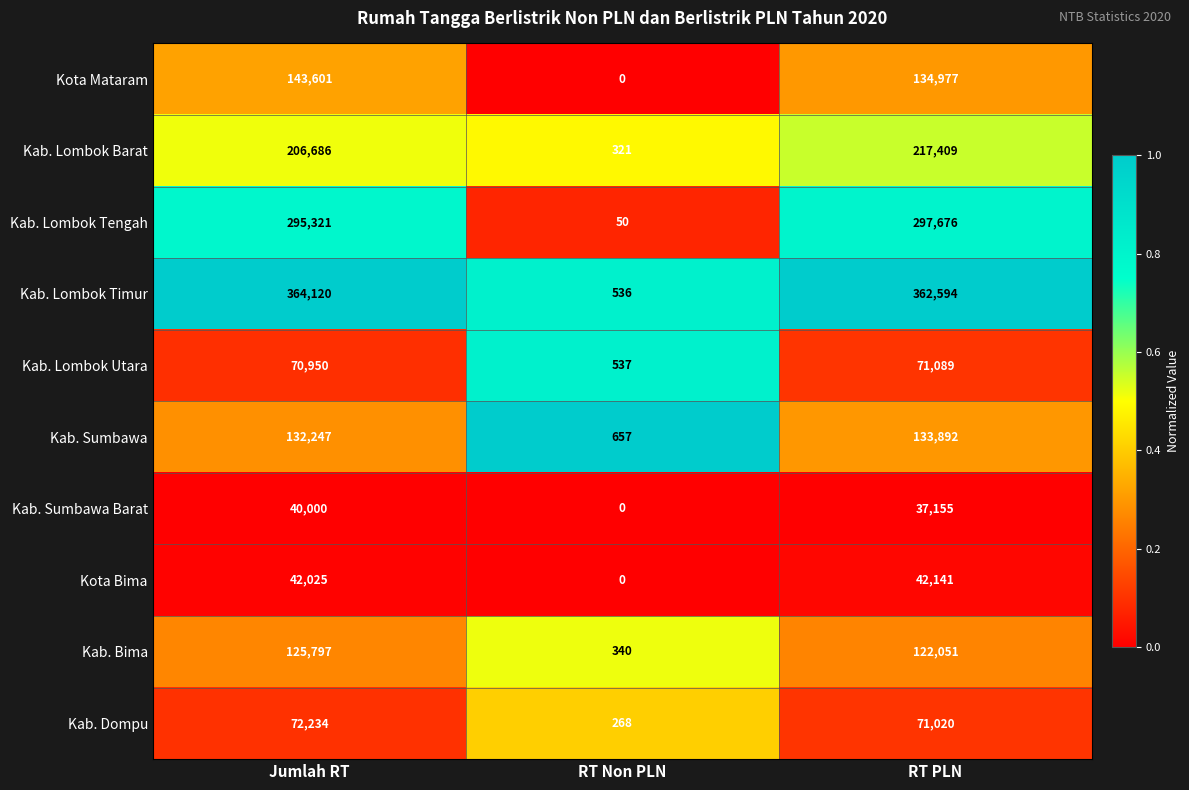

Reading left to right, extract all data points from this chart.

Kota Mataram: Jumlah RT=143601	RT Non PLN=0	RT PLN=134977
Kab. Lombok Barat: Jumlah RT=206686	RT Non PLN=321	RT PLN=217409
Kab. Lombok Tengah: Jumlah RT=295321	RT Non PLN=50	RT PLN=297676
Kab. Lombok Timur: Jumlah RT=364120	RT Non PLN=536	RT PLN=362594
Kab. Lombok Utara: Jumlah RT=70950	RT Non PLN=537	RT PLN=71089
Kab. Sumbawa: Jumlah RT=132247	RT Non PLN=657	RT PLN=133892
Kab. Sumbawa Barat: Jumlah RT=40000	RT Non PLN=0	RT PLN=37155
Kota Bima: Jumlah RT=42025	RT Non PLN=0	RT PLN=42141
Kab. Bima: Jumlah RT=125797	RT Non PLN=340	RT PLN=122051
Kab. Dompu: Jumlah RT=72234	RT Non PLN=268	RT PLN=71020